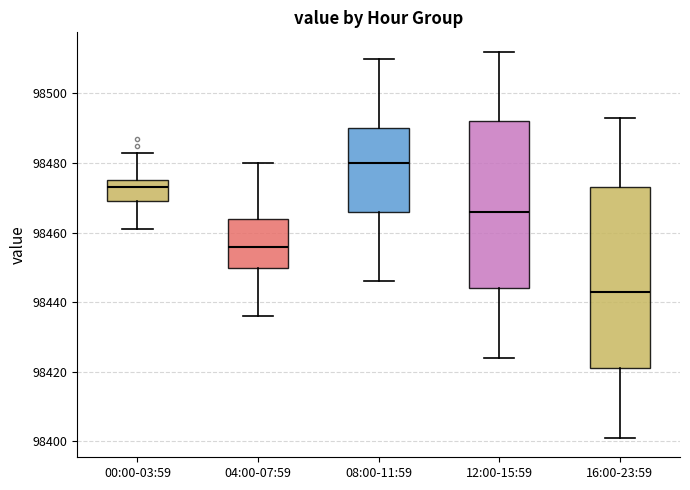

Where is the upper edge of the box for 00:00-03:59 on the y-axis? The values are not printed on the chart, so give them approximately, as read against the axis.

98476